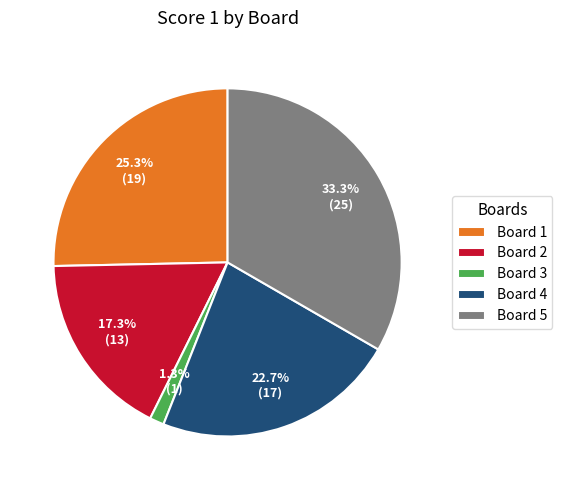

Does Board 5 account for over 50% of the chart?

No